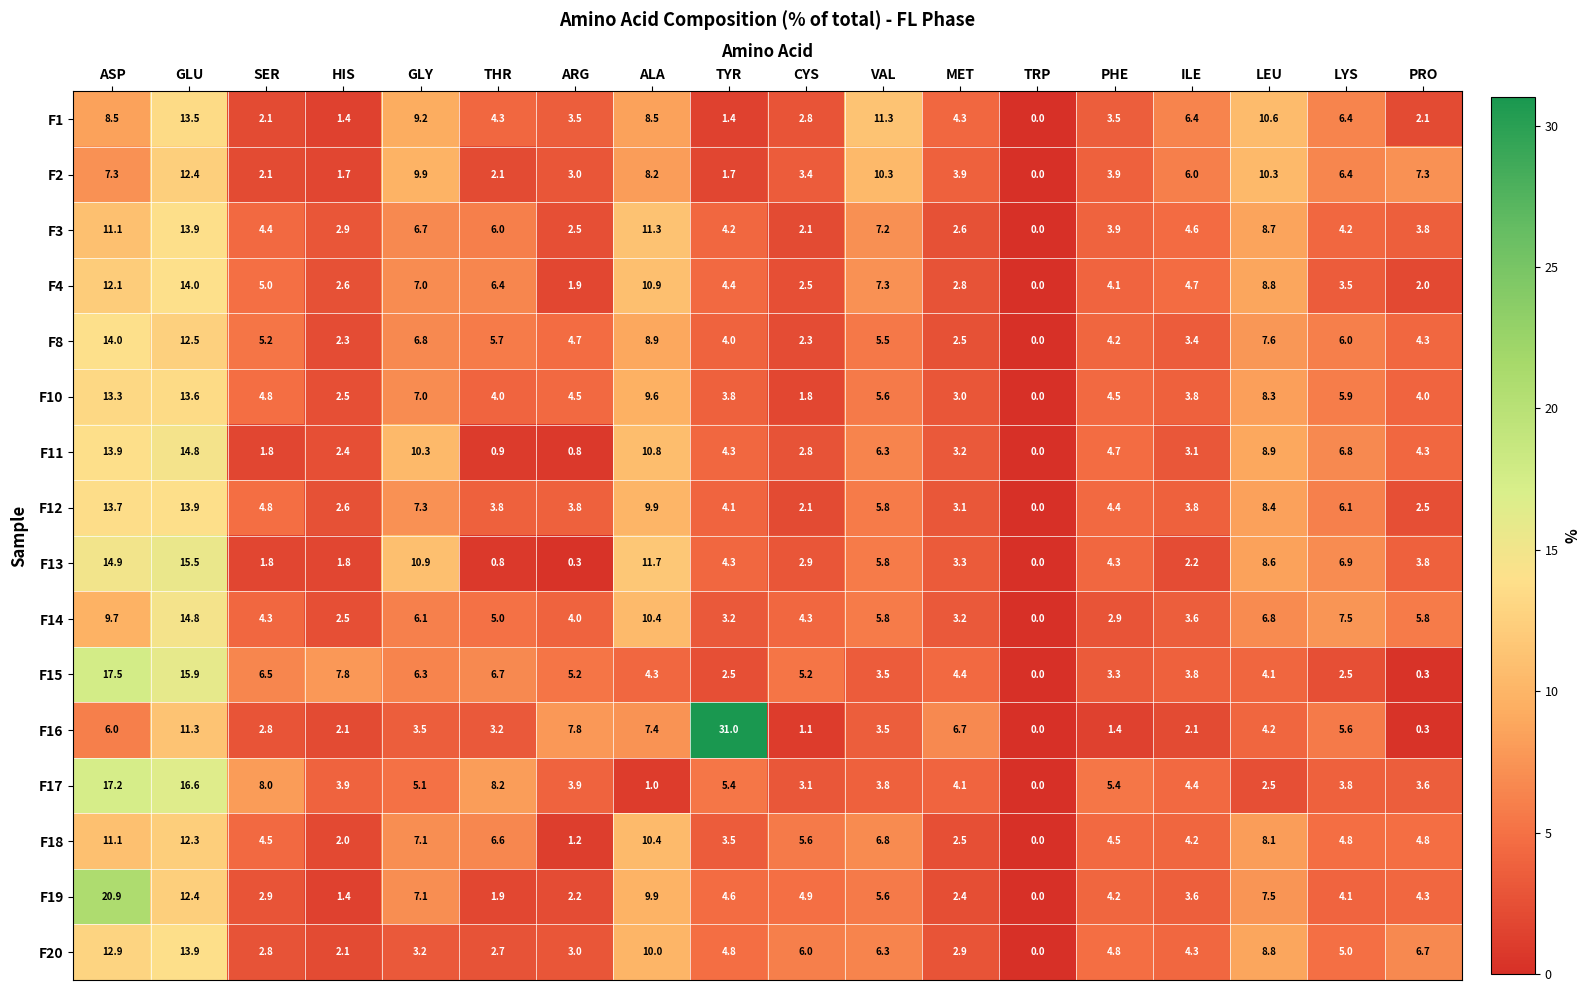

List the labels in order of F4 value, largest first.

GLU, ASP, ALA, LEU, VAL, GLY, THR, SER, ILE, TYR, PHE, LYS, MET, HIS, CYS, PRO, ARG, TRP